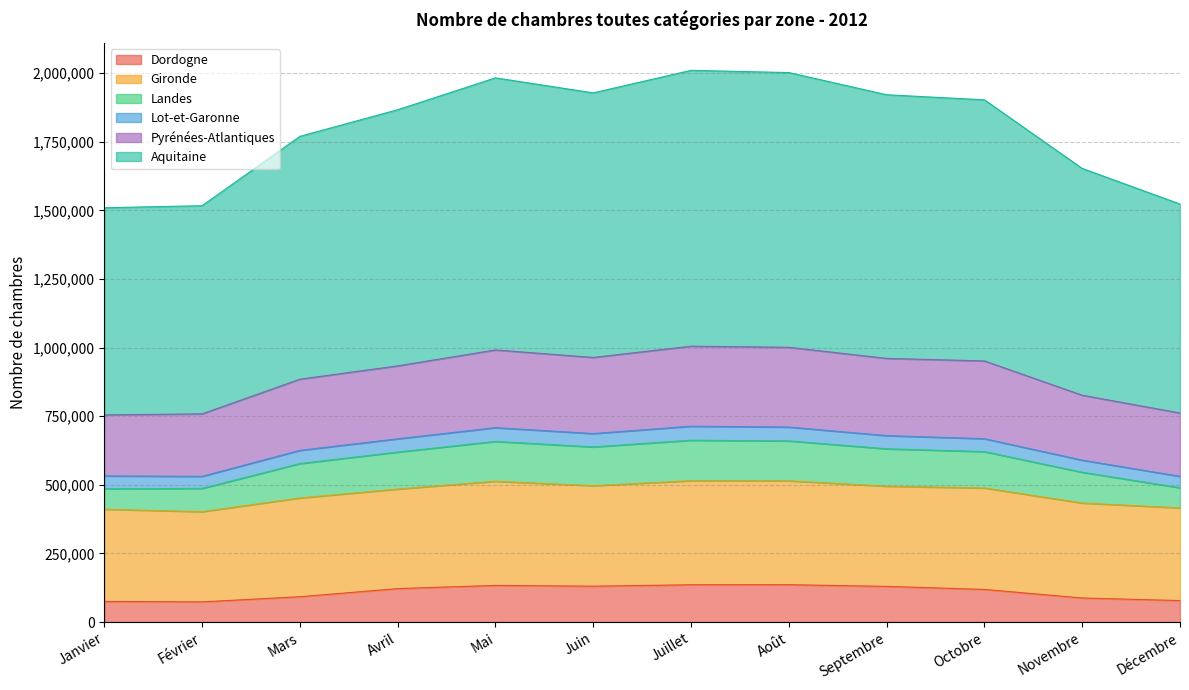

Does the chart display data point markers on the line(s)?

No